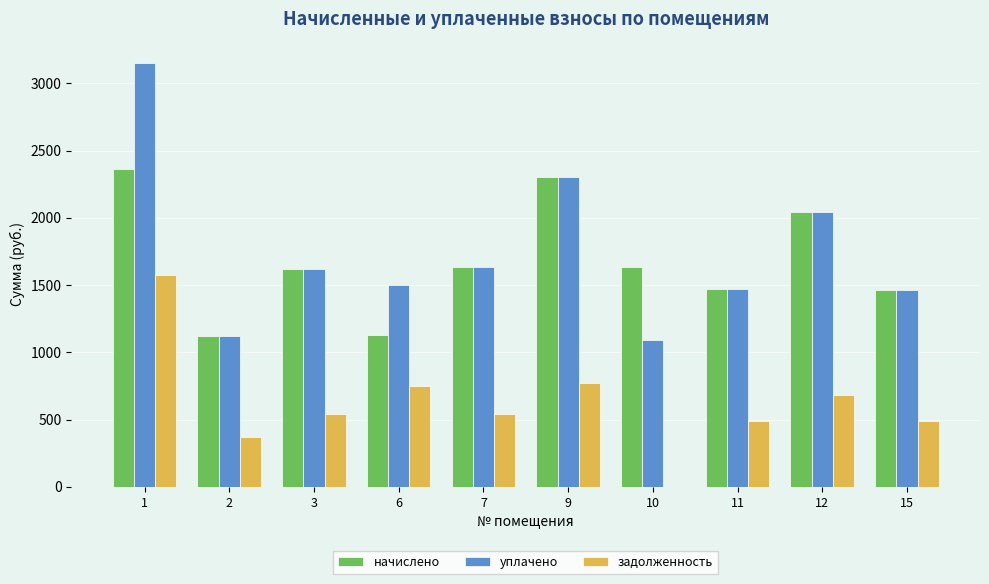

What value does the задолженность series have at 6?

750.3